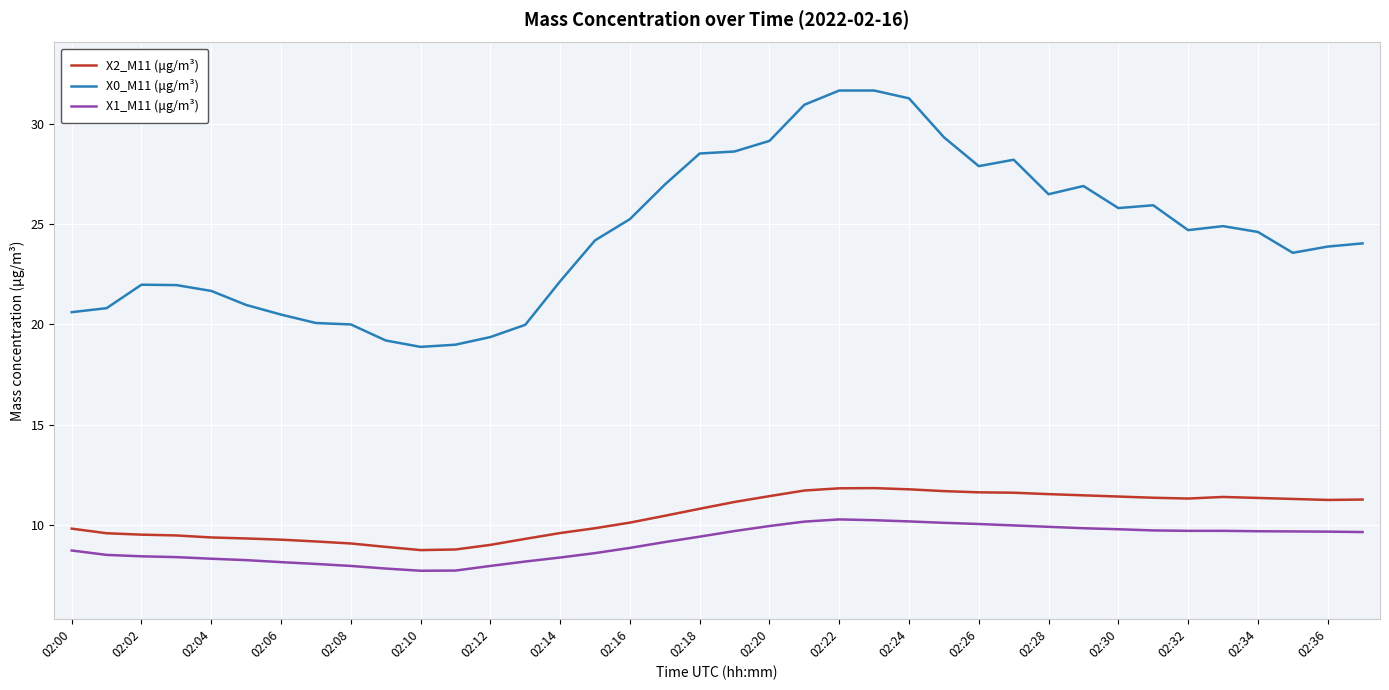

True or false: X0_M11 (μg/m³) and X2_M11 (μg/m³) intersect in this chart.

False